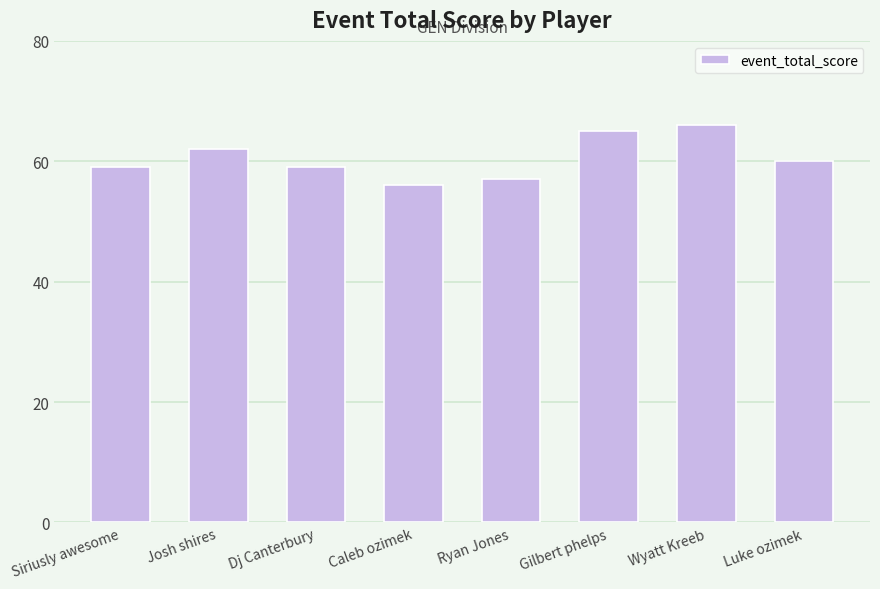

Count the number of categories in the chart.

8